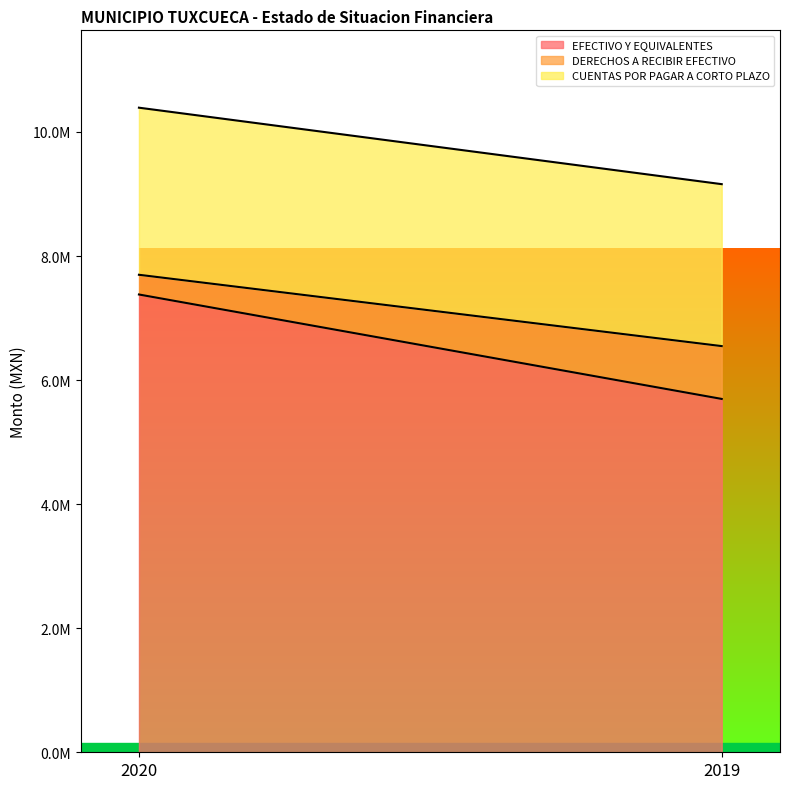

What is the average value of the DERECHOS A RECIBIR EFECTIVO series?

584688.5